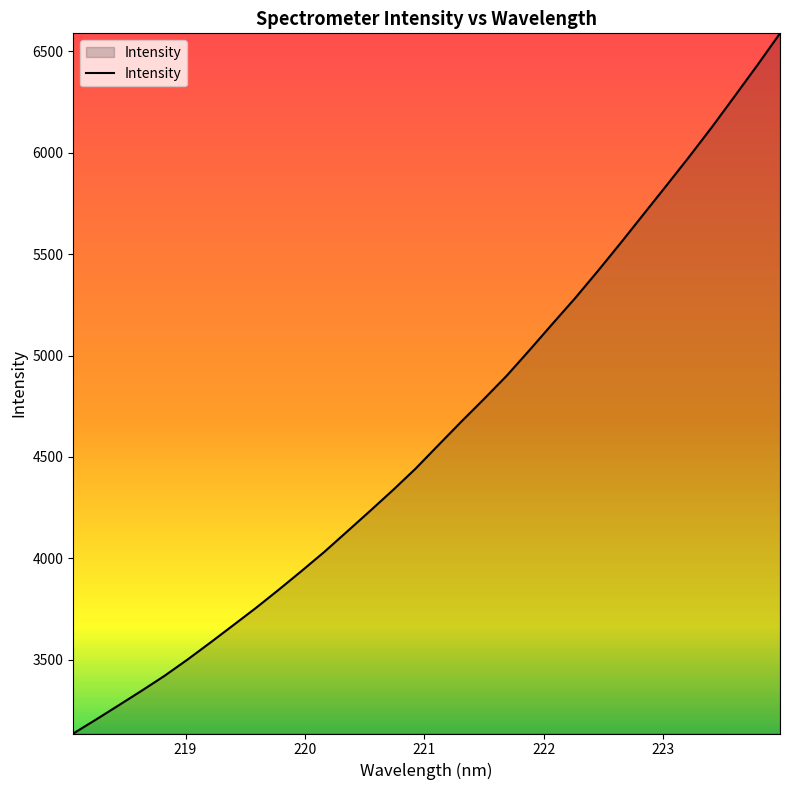

Reading right to left, list all the values displayed in this chart.

6588.7	6430.9	6277.3	6125.0	5978.6	5836.4	5695.6	5554.6	5416.5	5282.3	5155.0	5026.2	4900.1	4784.9	4672.8	4557.6	4441.7	4335.2	4232.8	4131.9	4031.5	3937.0	3844.8	3755.0	3669.2	3583.8	3500.3	3420.7	3347.3	3275.9	3205.2	3136.0